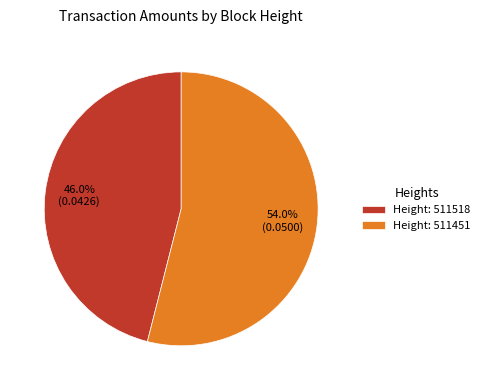

What is the majority slice?

Height: 511451